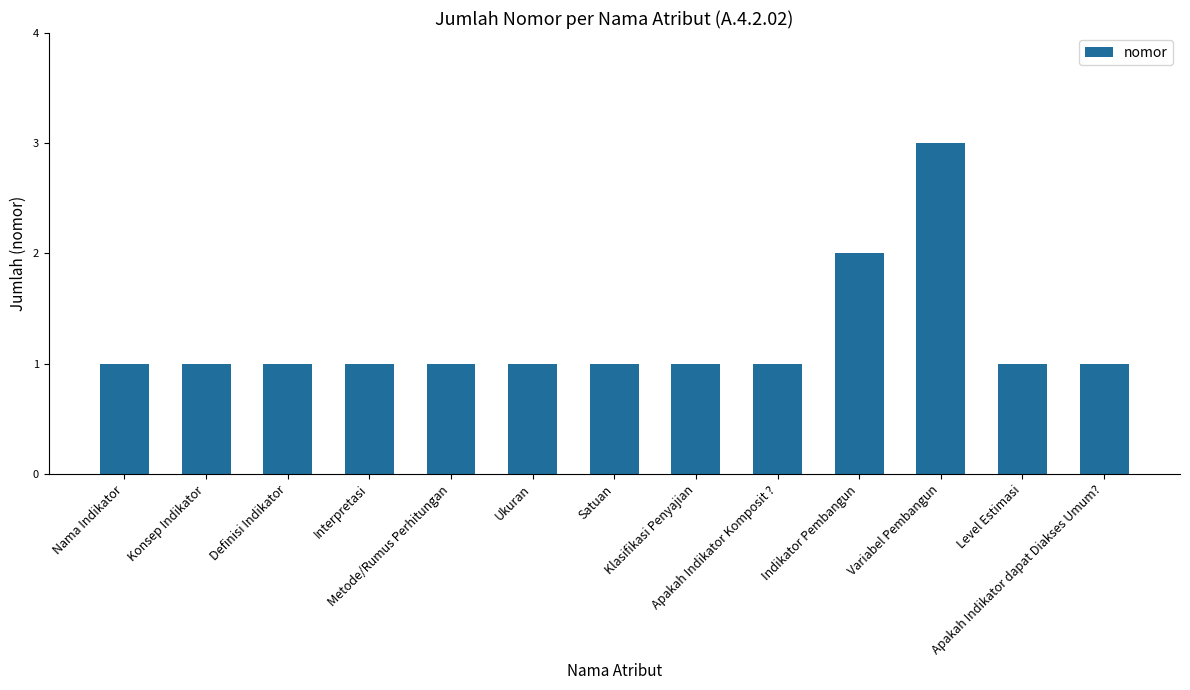

Reading right to left, extract all data points from this chart.

1	1	3	2	1	1	1	1	1	1	1	1	1